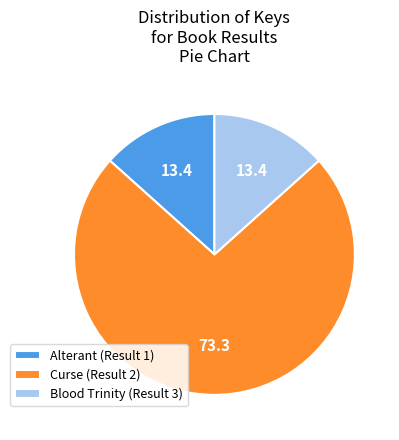

Do Alterant (Result 1) and Curse (Result 2) together represent more than half of the pie?

Yes